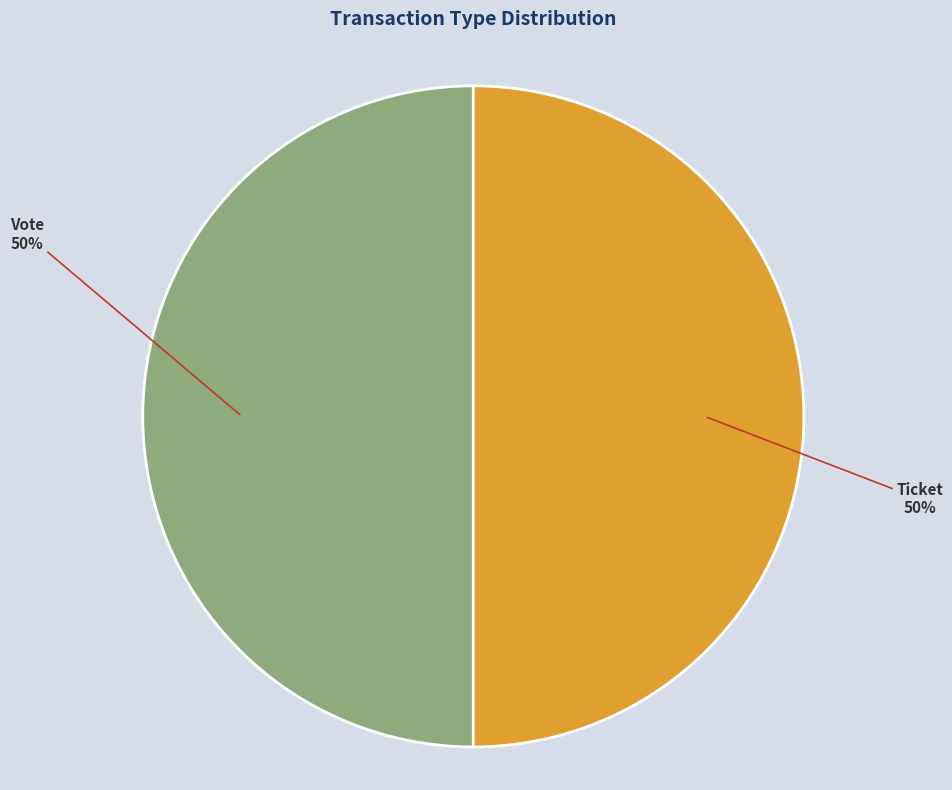

To the nearest percent, what is the average slice percentage?

50%